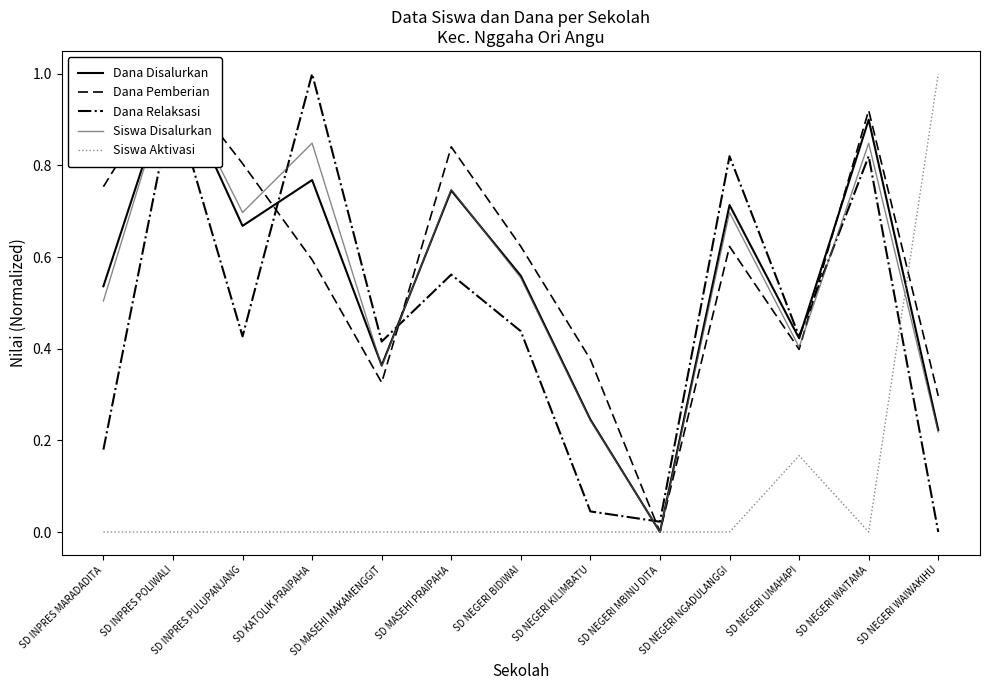

The Siswa Disalurkan series shows 1.2 at SD NEGERI WAITAMA. True or false?

False